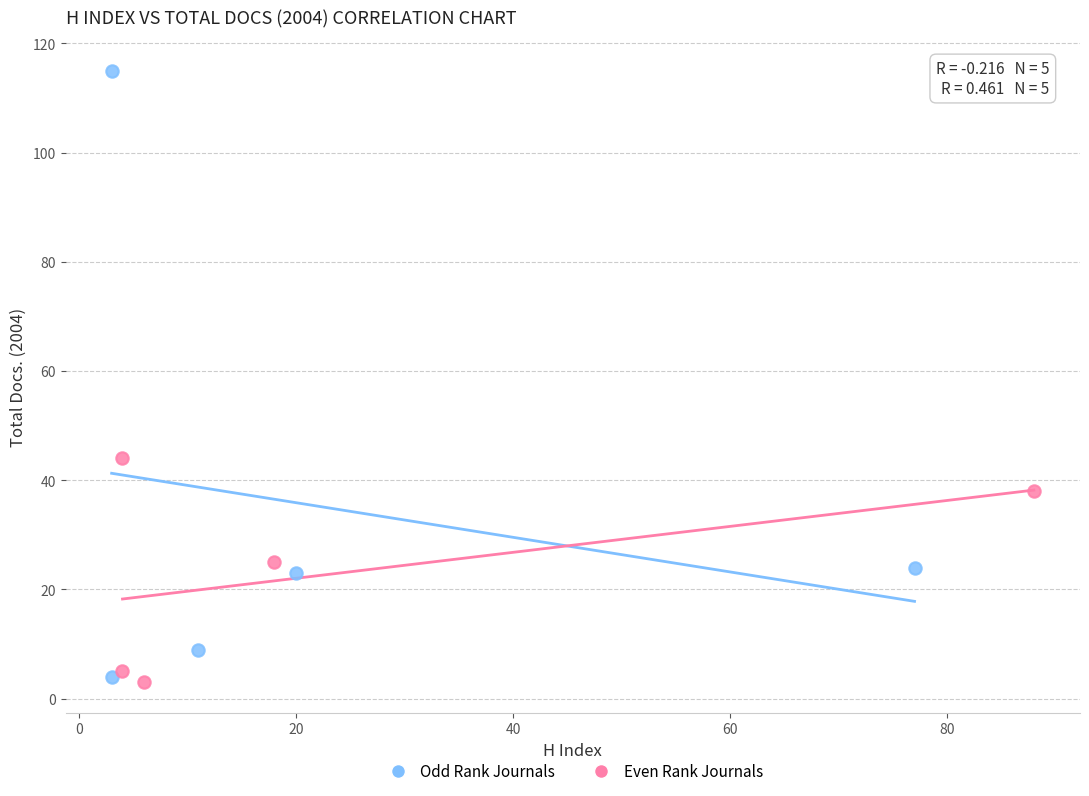

Which series has the widest spread of Y values?

Odd Rank Journals